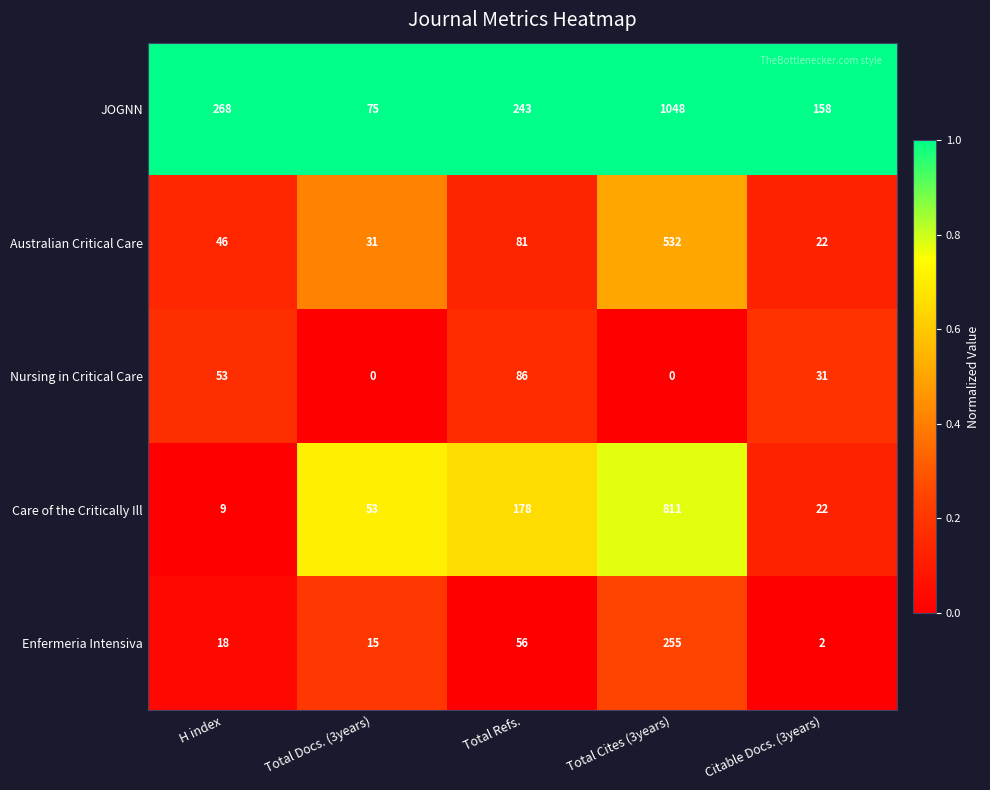

What is the spread (max minus min) of values at Total Cites (3years)?

1048